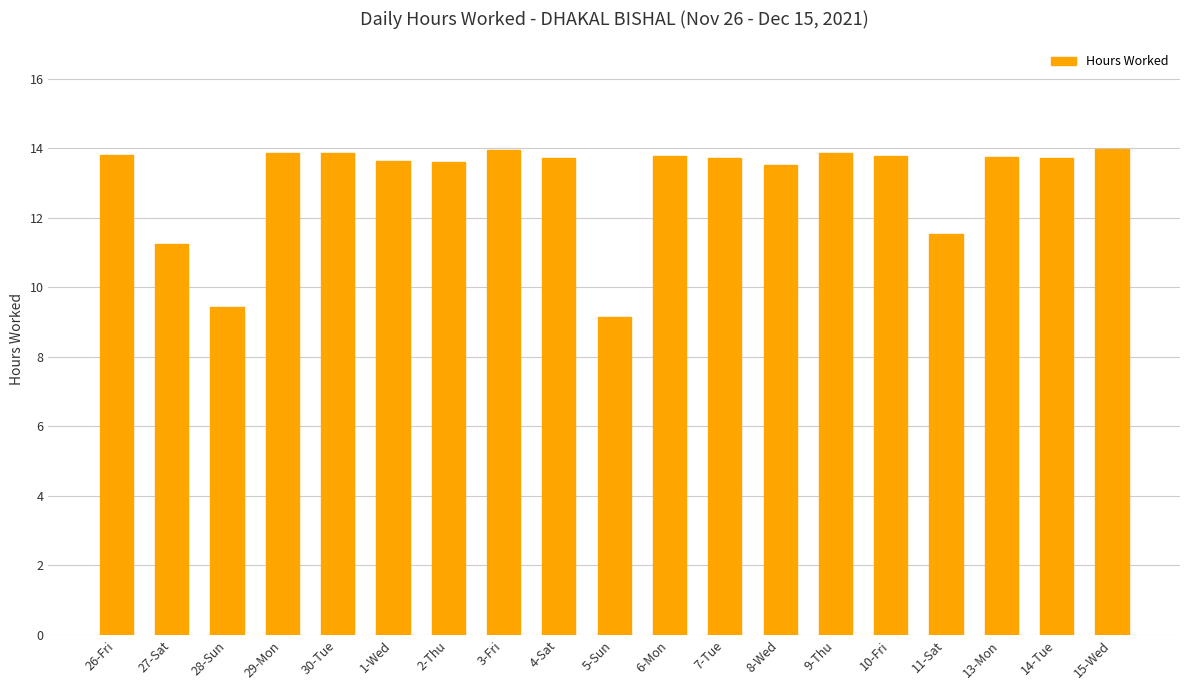

The chart shows a value of 18.7 at 2-Thu. True or false?

False